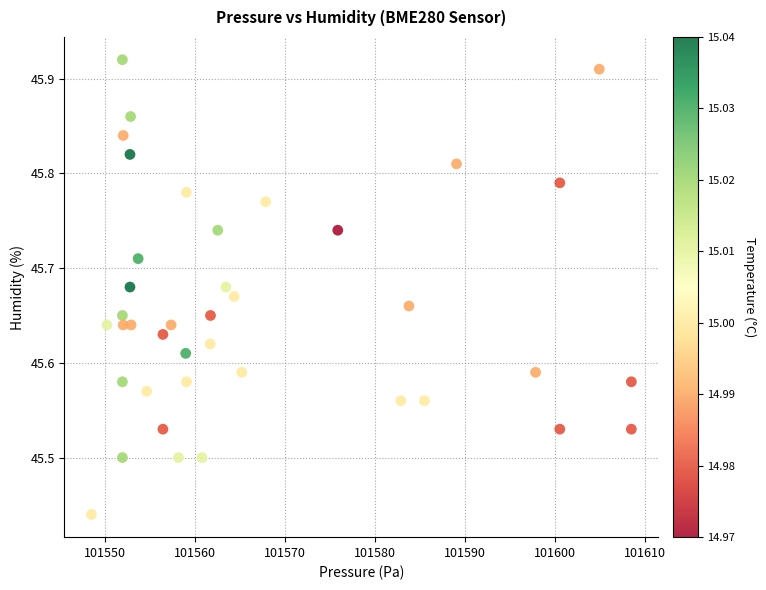

What is the range of Y values (max minus min)?

0.5